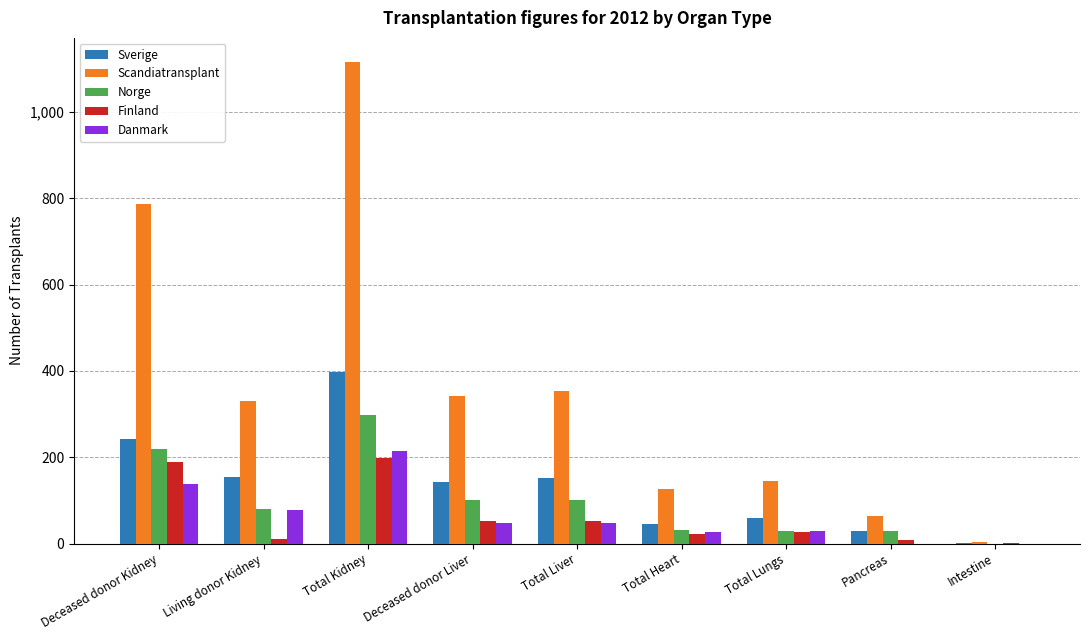

What is the highest value of the Scandiatransplant series?

1116